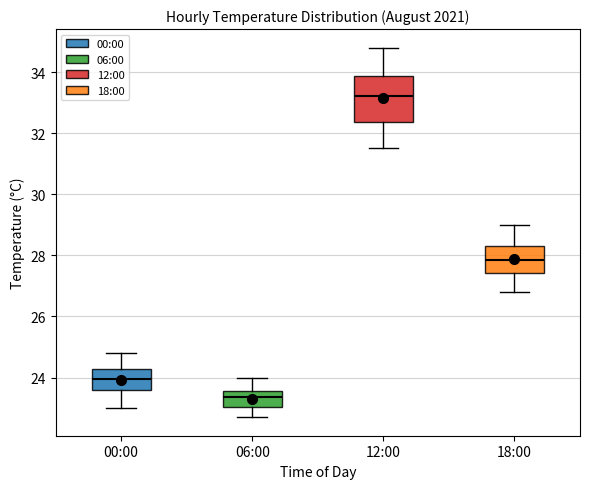

Which box is the tallest, from its lower edge to its upper edge?

12:00